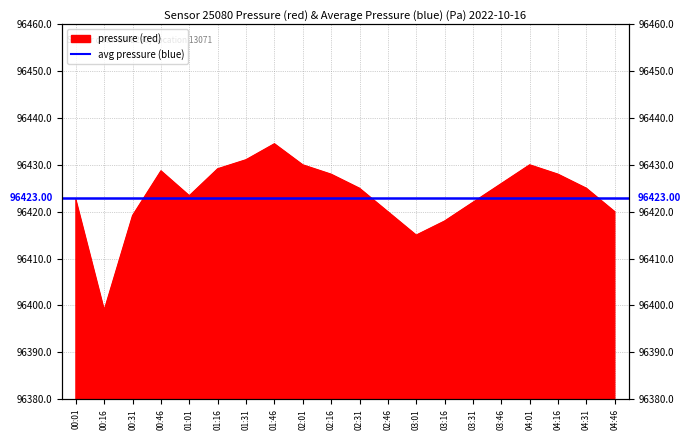

The chart shows a value of 150408.6 at 00:46. True or false?

False